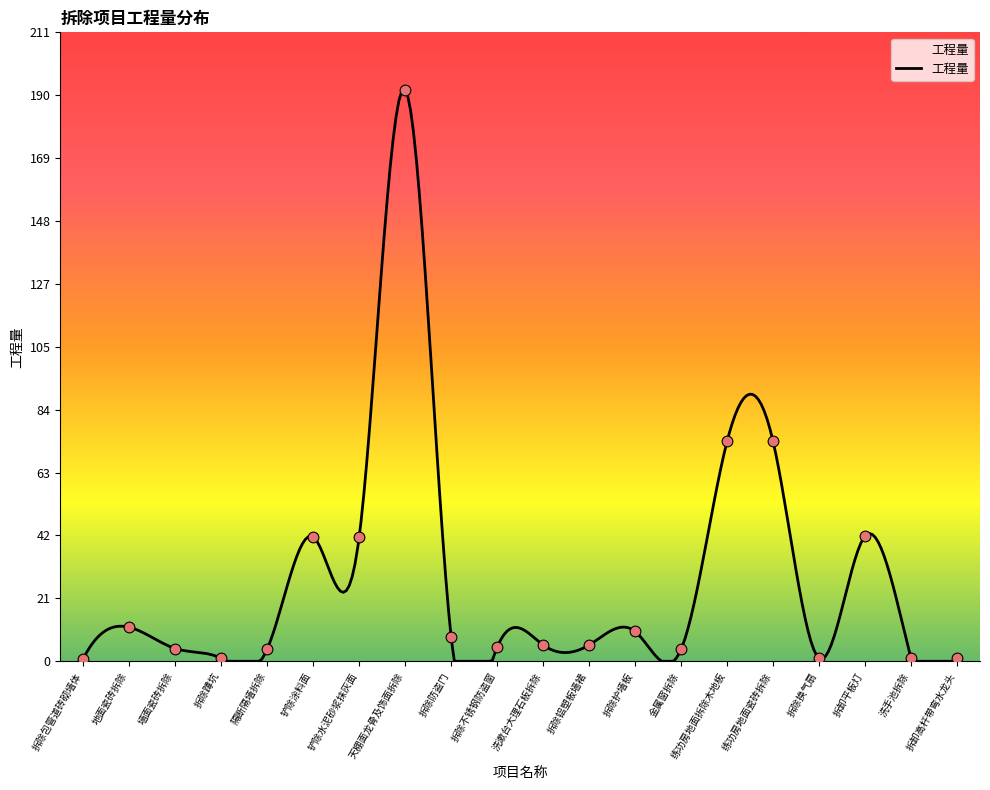

Approximately how many times larger is the value at 练功房地面拆除木地板 compared to 拆除铝塑板墙裙?

13.5